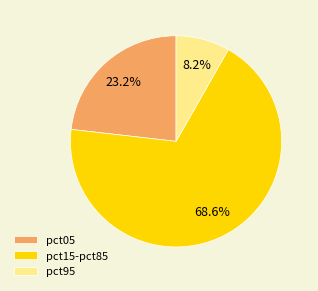

Which category has the biggest portion of the pie?

pct15-pct85